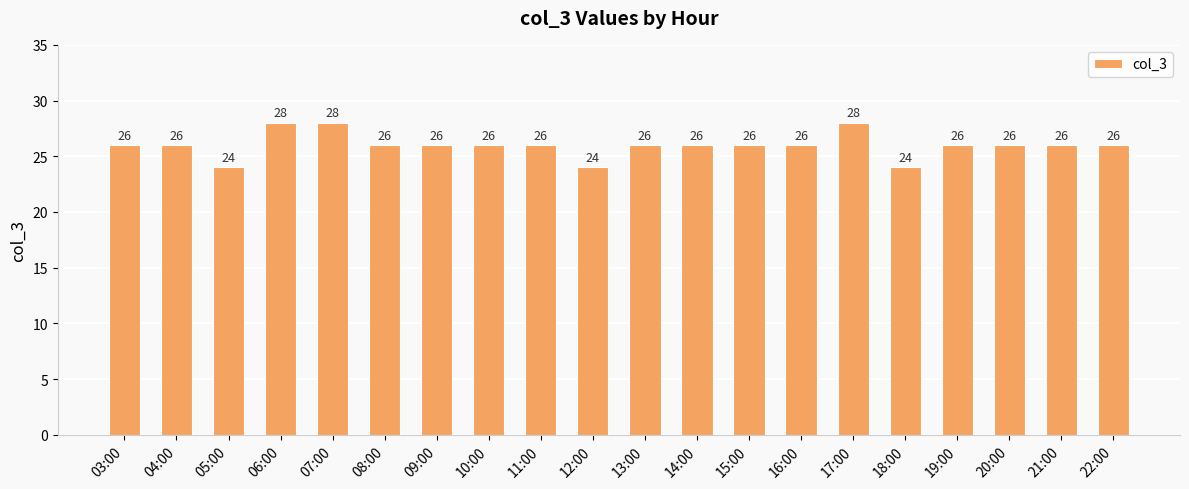

What is the minimum value shown in the chart?

24